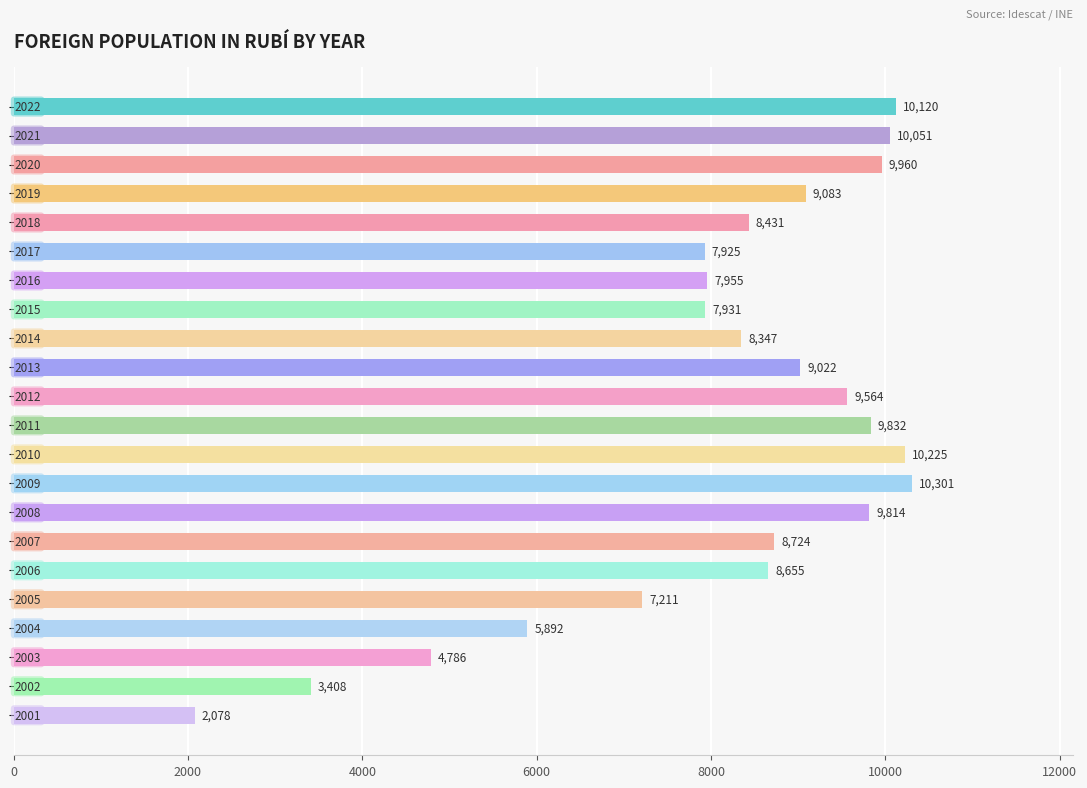

What is the value of the 3rd bar from the top?

9960